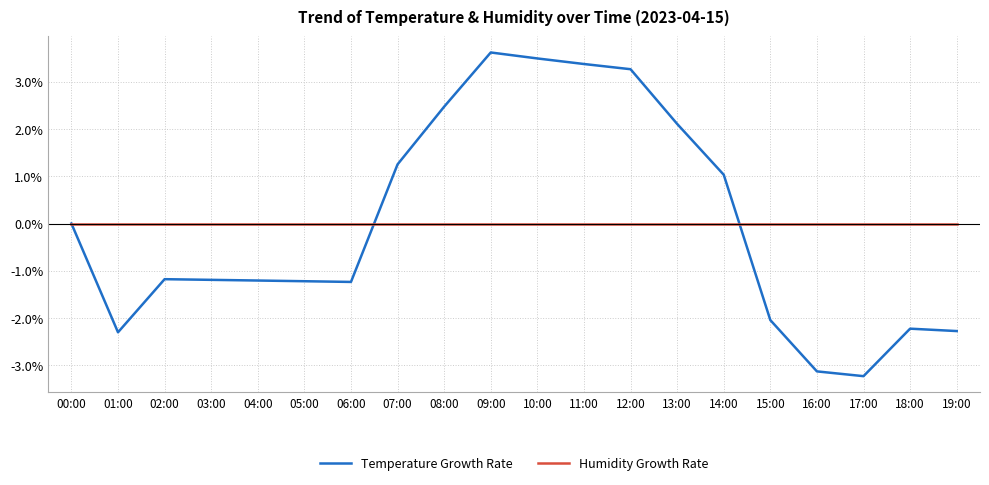

How many lines are shown in the chart?

2